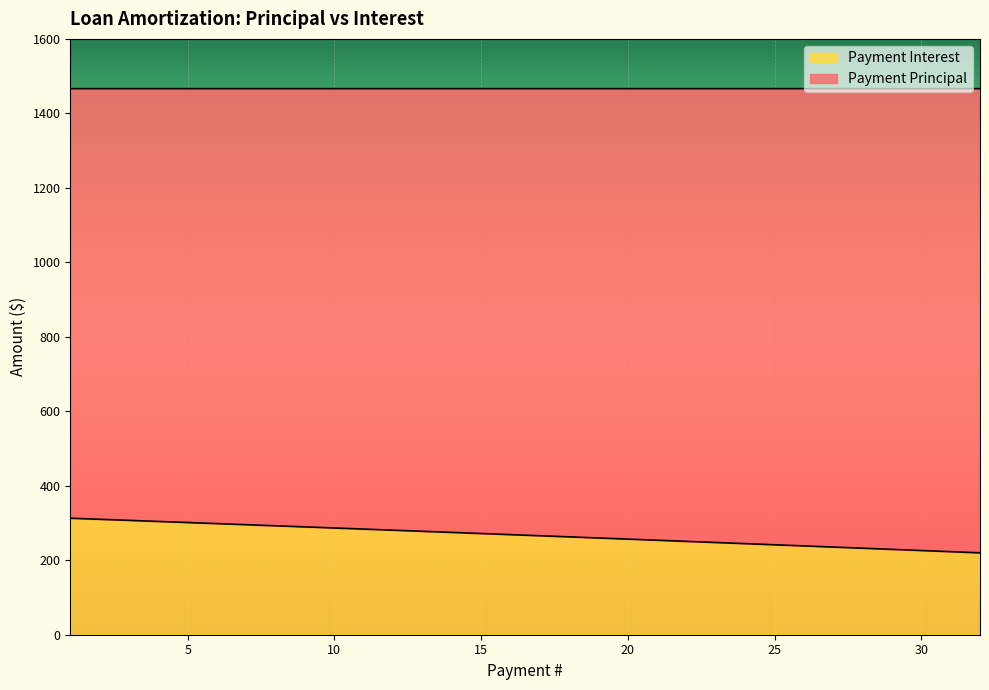

Where is the data nearest to the value 266?

17